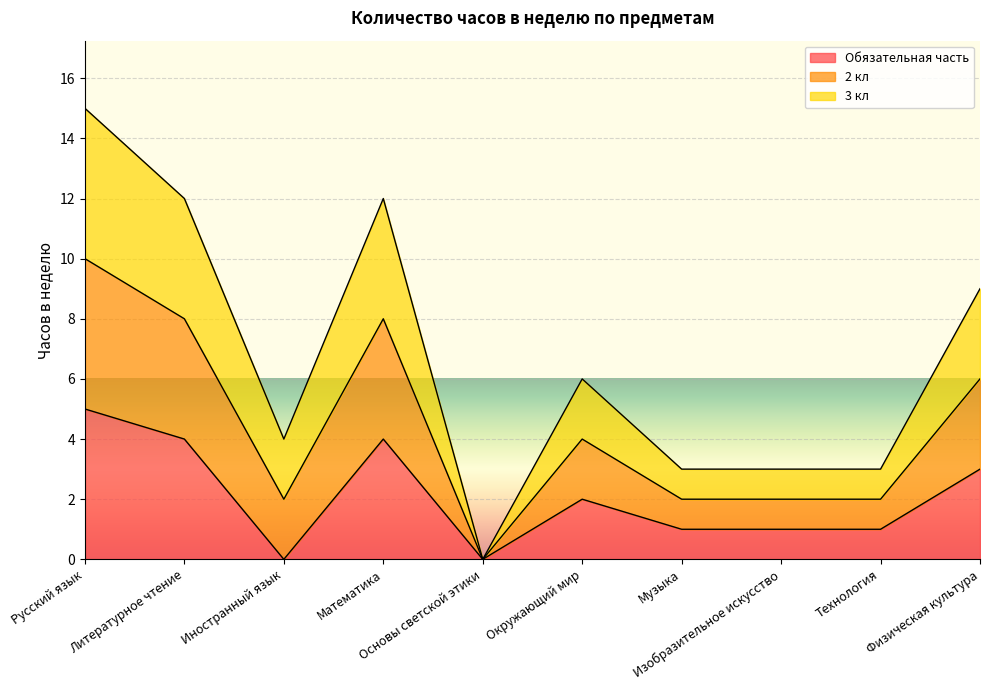

At which label does Обязательная часть reach its peak?

Русский язык